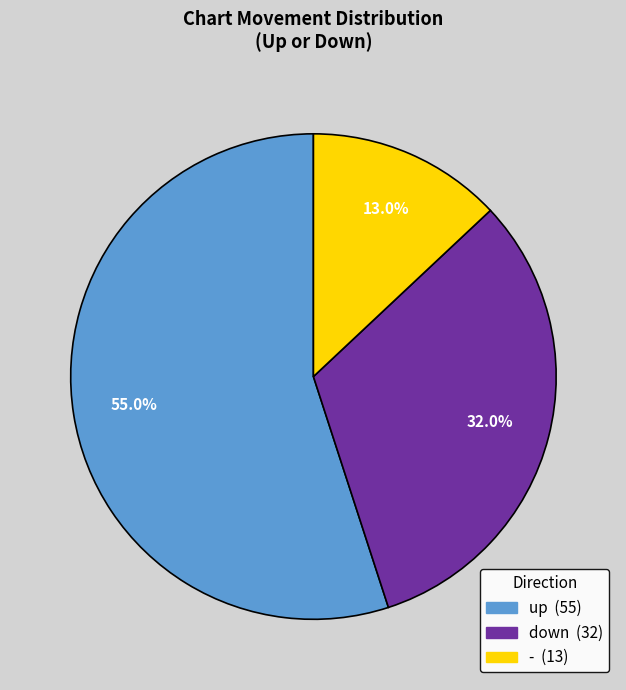

To the nearest percent, what portion does - represent?

13%